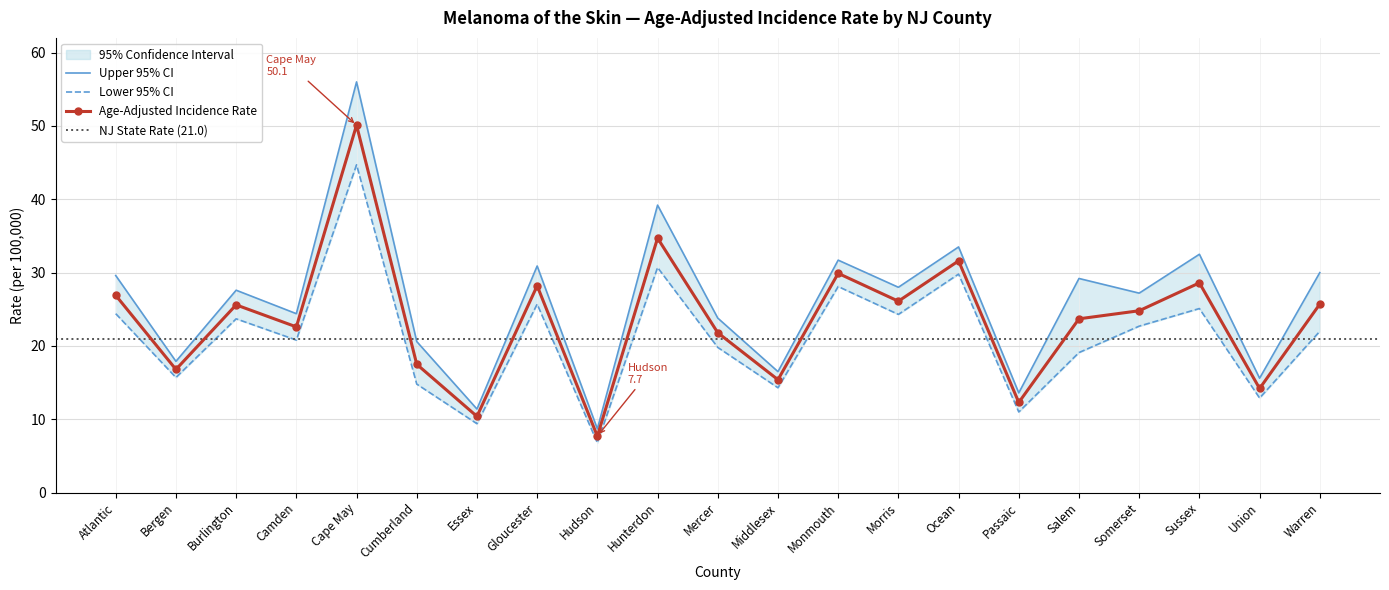

In Age-Adjusted Rate, how many points are lower than both neighbors (excluding endpoints)?

8